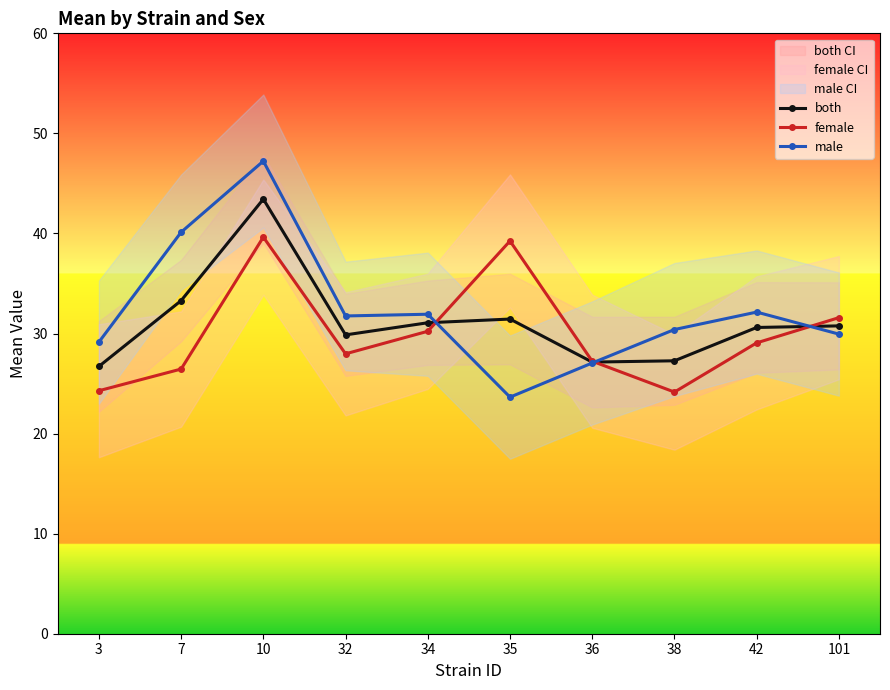

How many values in the male series exceed 31?

5